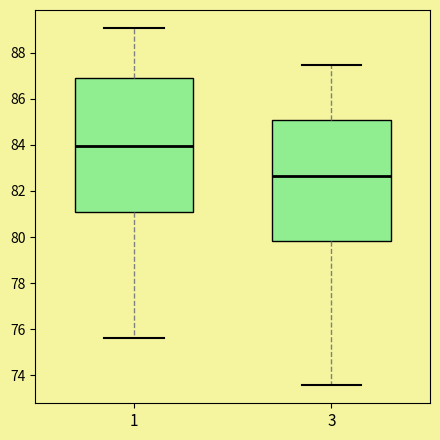

Reading left to right, read every box against the y-axis: the position of its median line, the range the box covers, and the ends of its whiskers. The values are not printed on the chart, so give them approximately, as read against the axis.

1: median 84.0, box 81.0 to 87.0, whiskers 75.6 to 89.0
3: median 82.6, box 79.8 to 85.0, whiskers 73.6 to 87.4